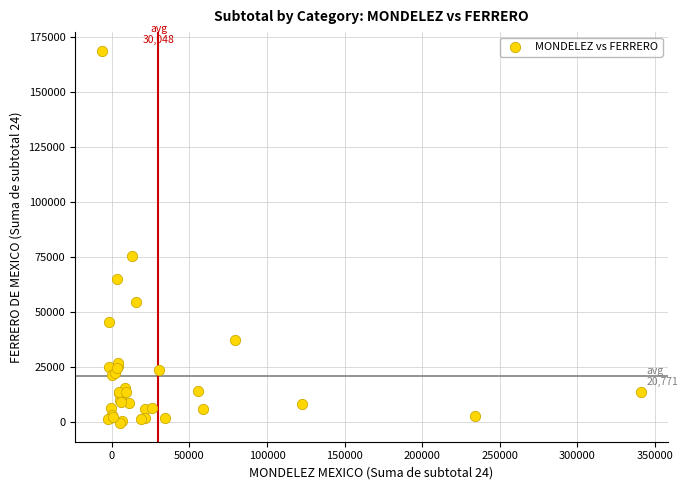

What Y value in the scatter plot is closest to 84168?

75655.6